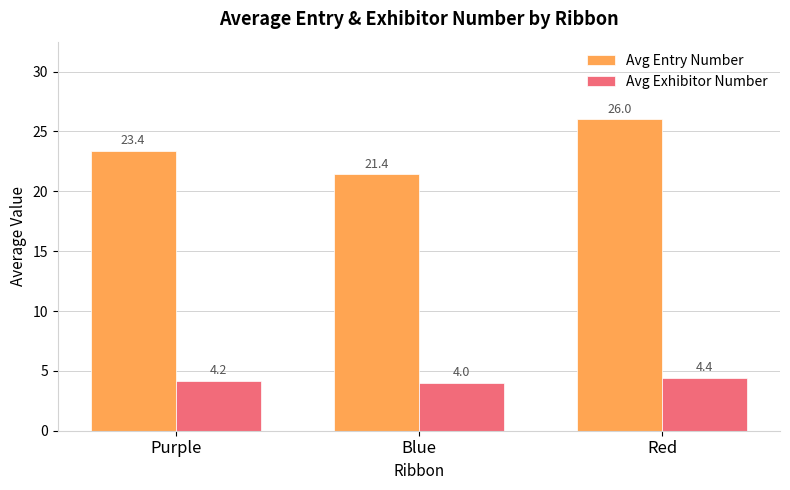

At which label does Avg Entry Number reach its peak?

Red